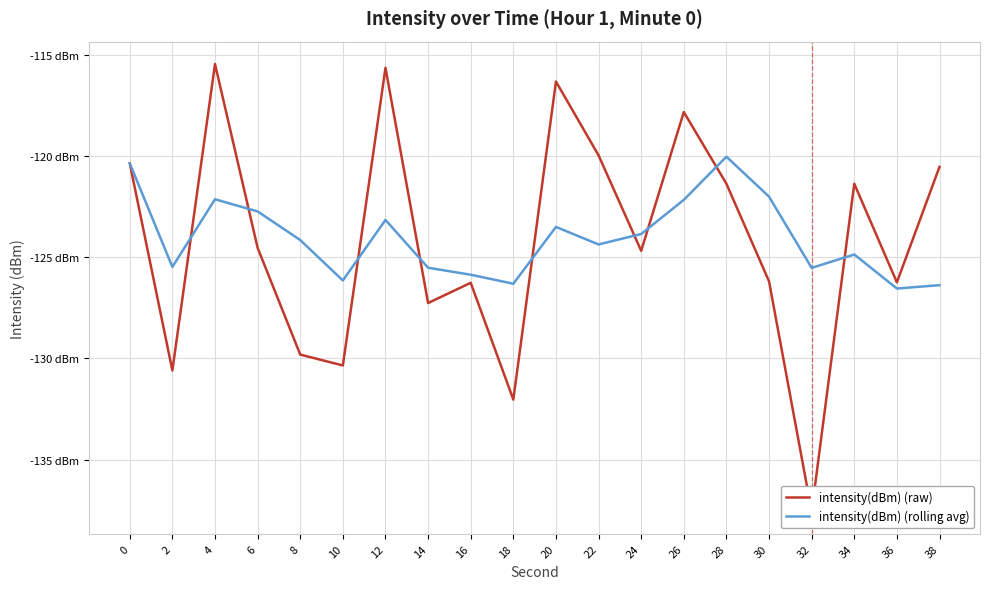

What is the total value across all series at 24?

-248.5